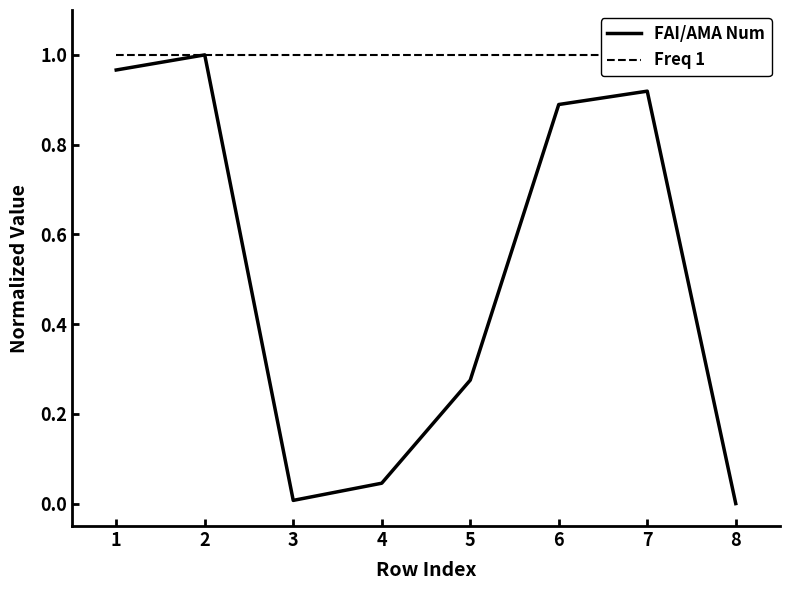

At how many categories does at least one series exceed 0?

8